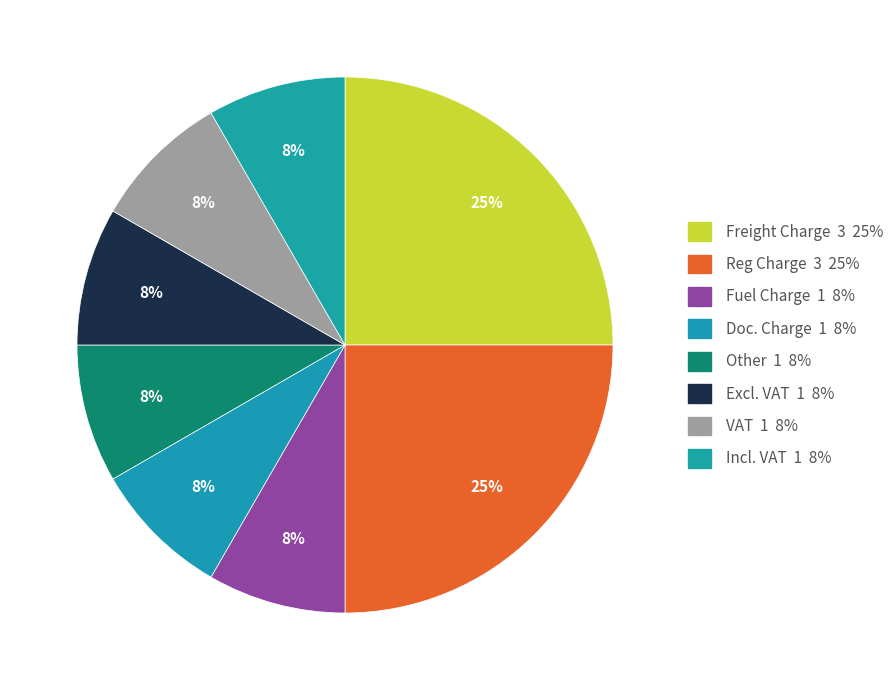

True or false: Freight Charge accounts for 25% of the total.

True